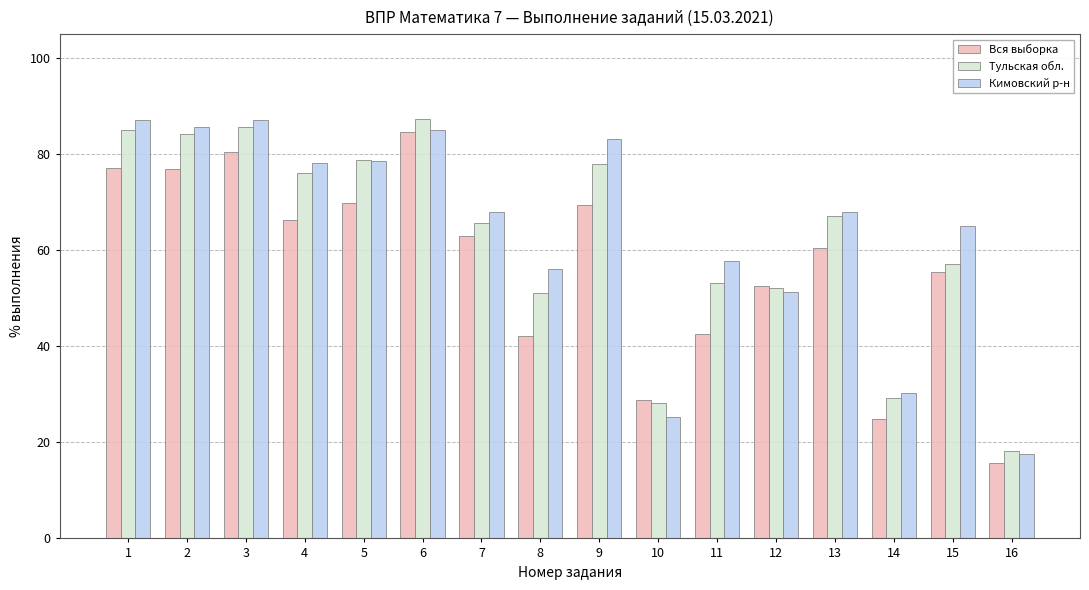

Which label corresponds to the smallest value in the chart?

16